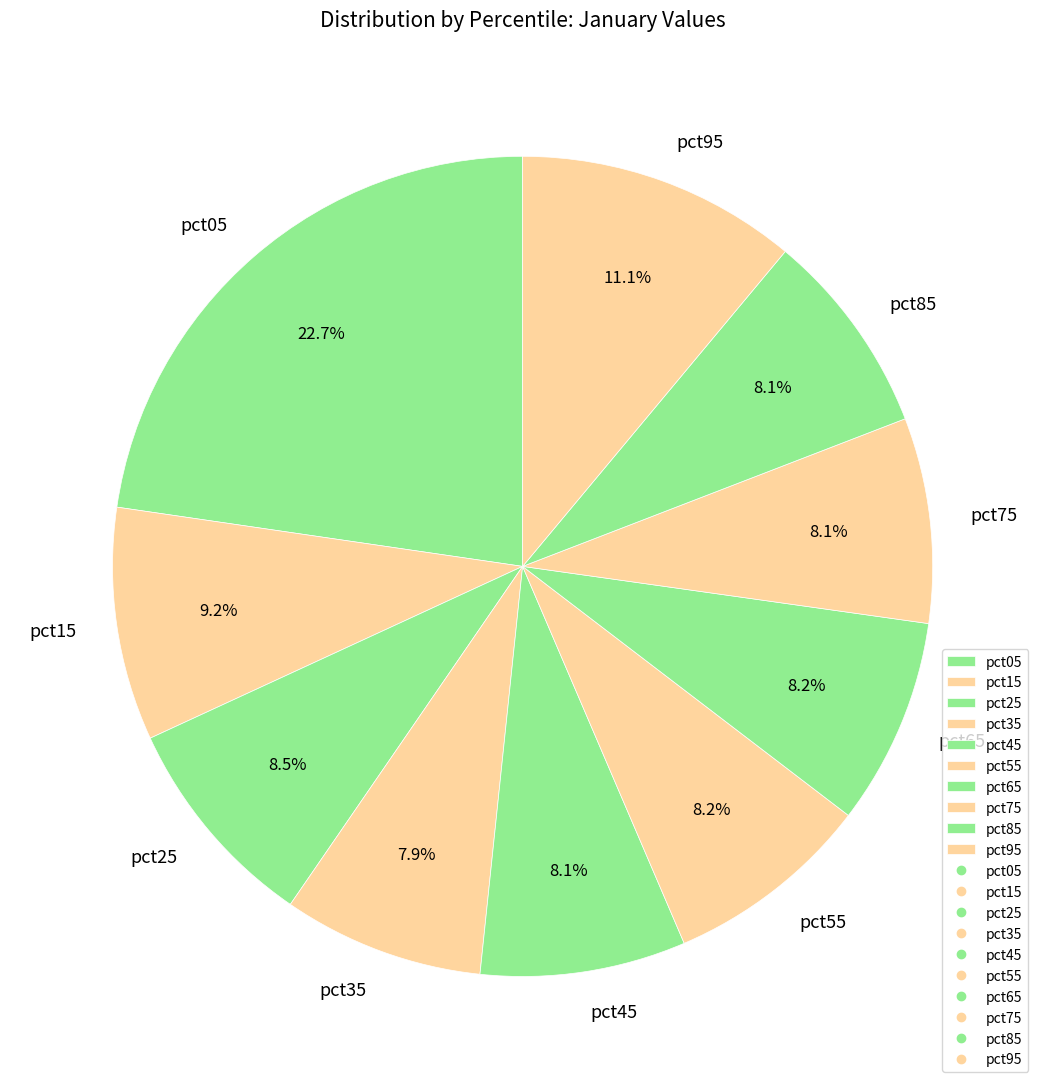

Is there a majority slice in this chart?

No